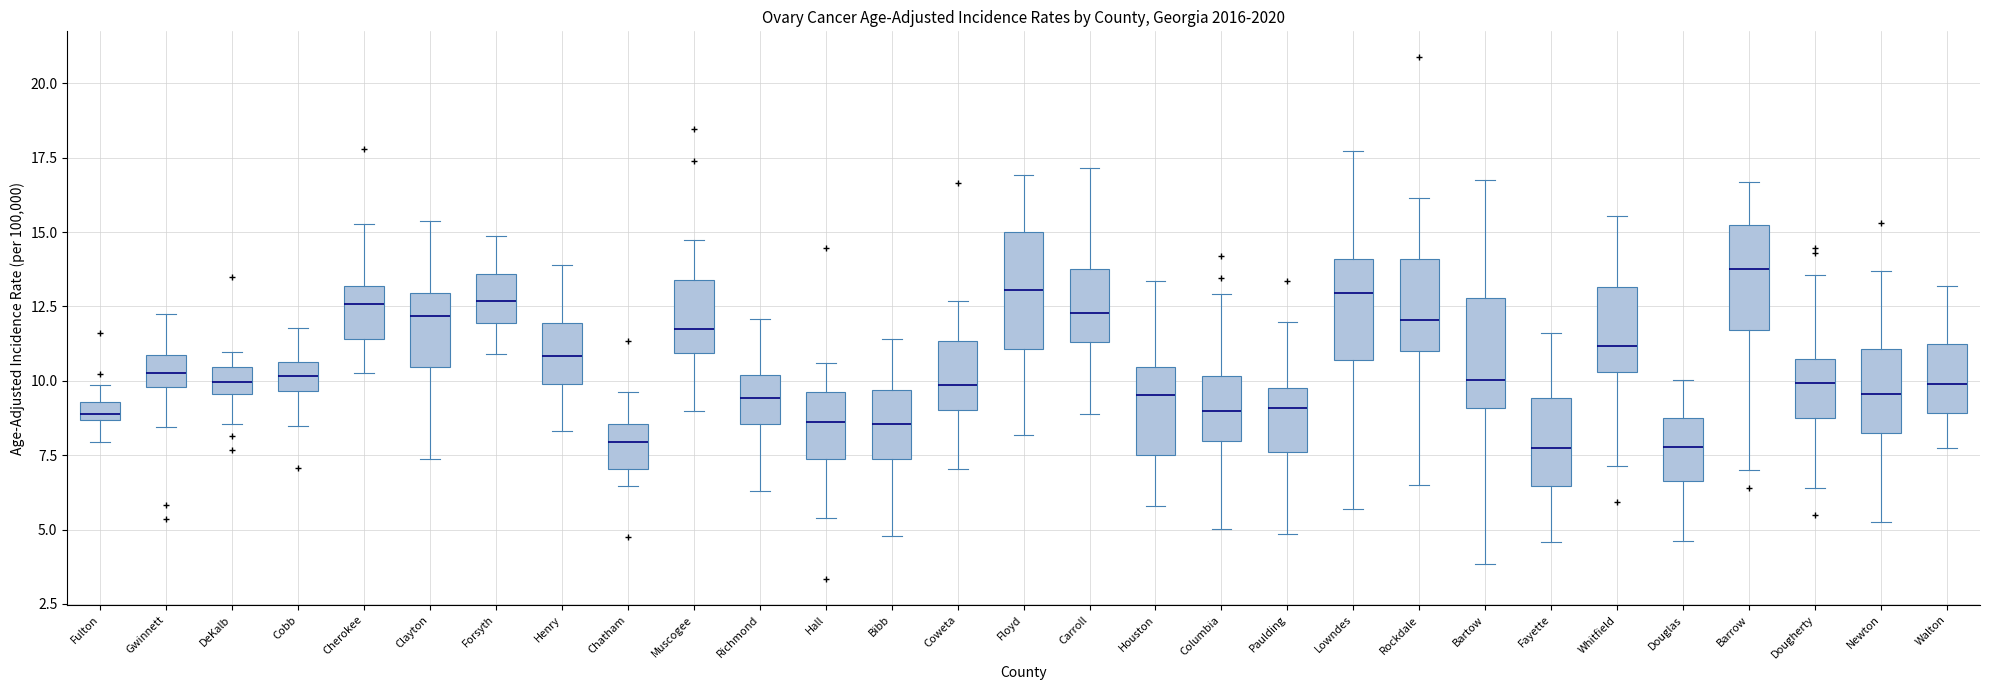

Which box's median line is the highest?

Barrow